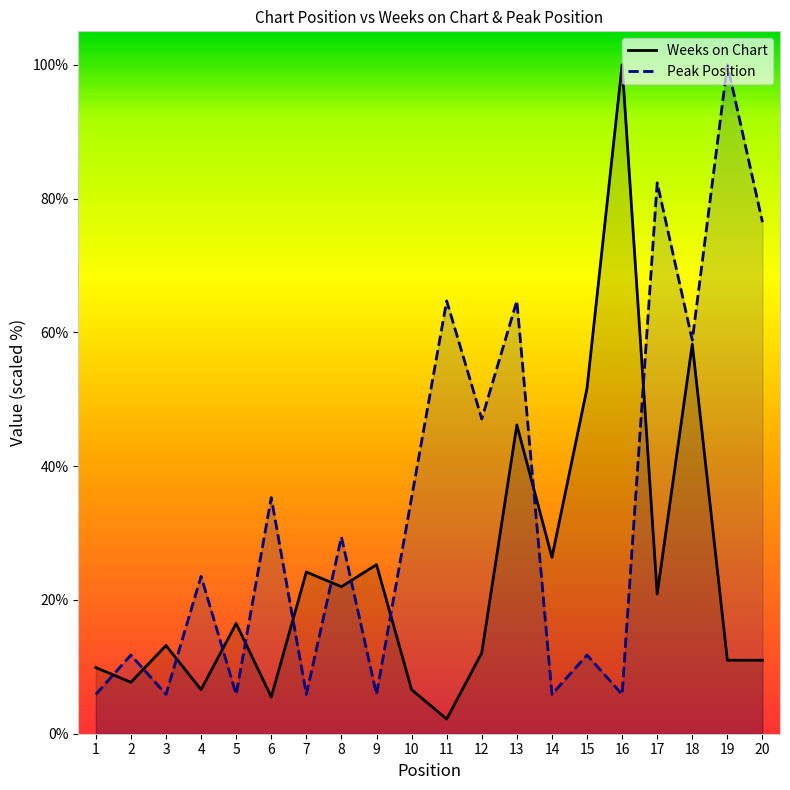

Which label corresponds to the smallest value in the chart?

11